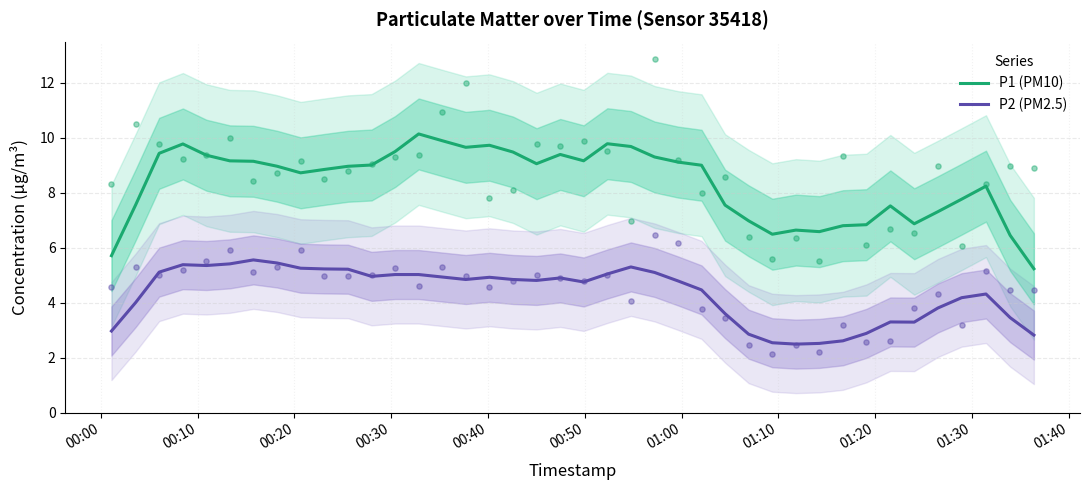

Which series has the widest spread of Y values?

P1 (PM10)